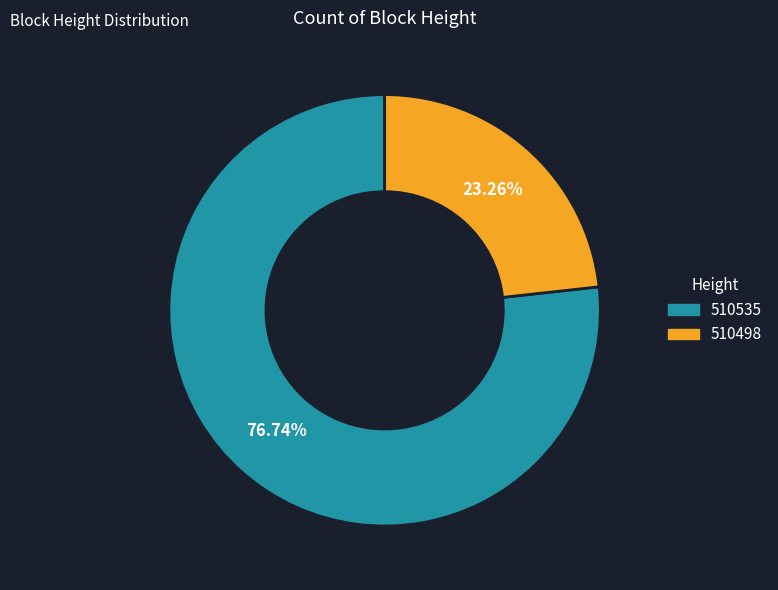

How much of the chart is everything except 510498?

76.7%